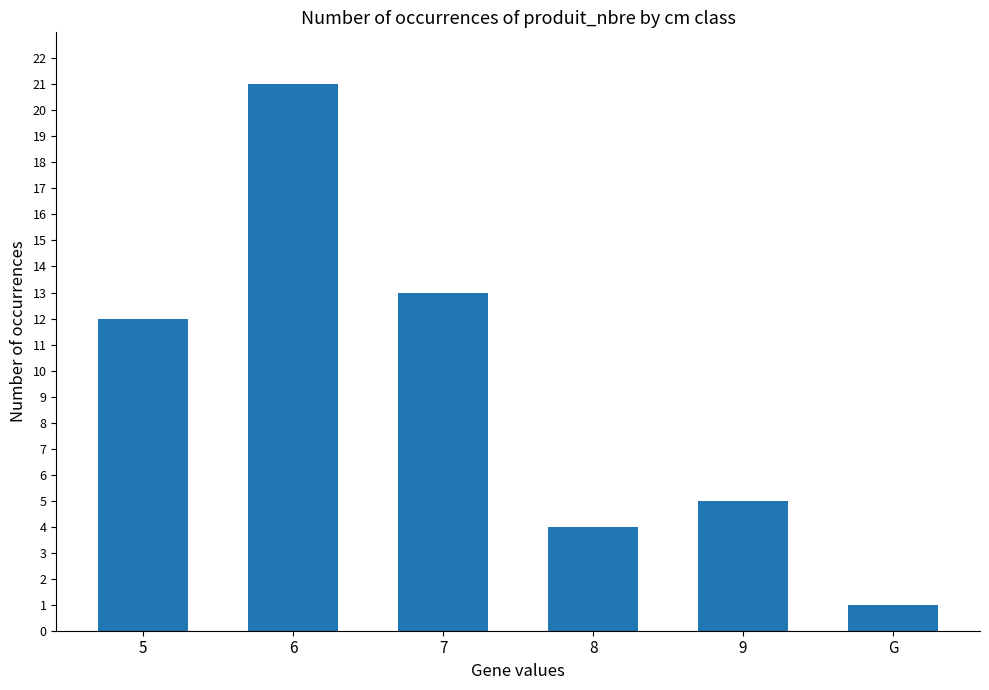

List the labels in order of value, largest first.

6, 7, 5, 9, 8, G